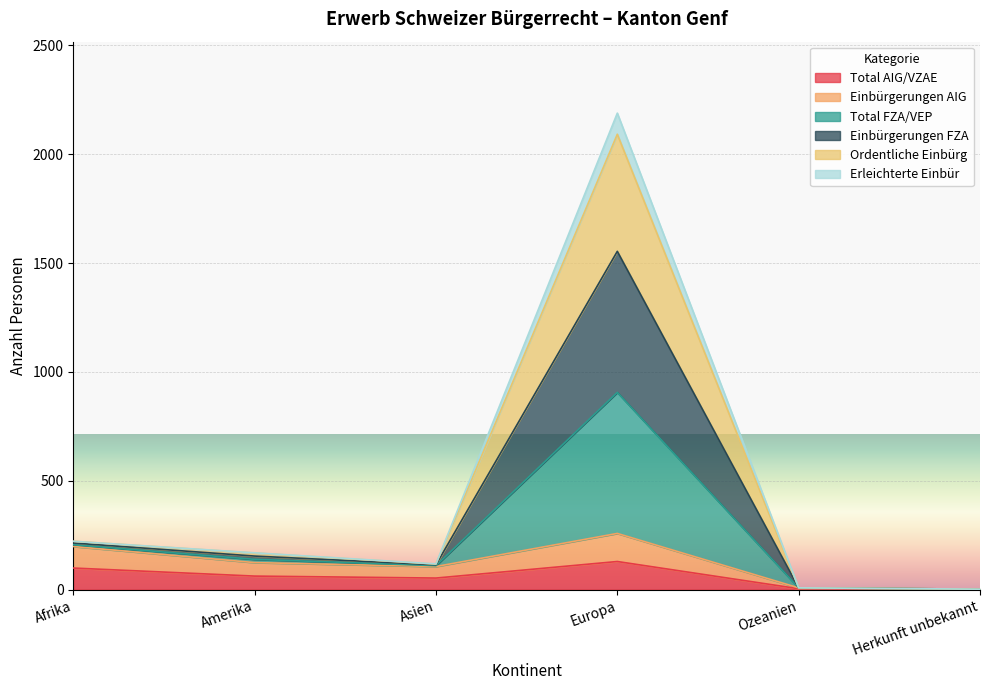

Is it true that Ordentliche Einbürg equals 91 at Afrika?

False